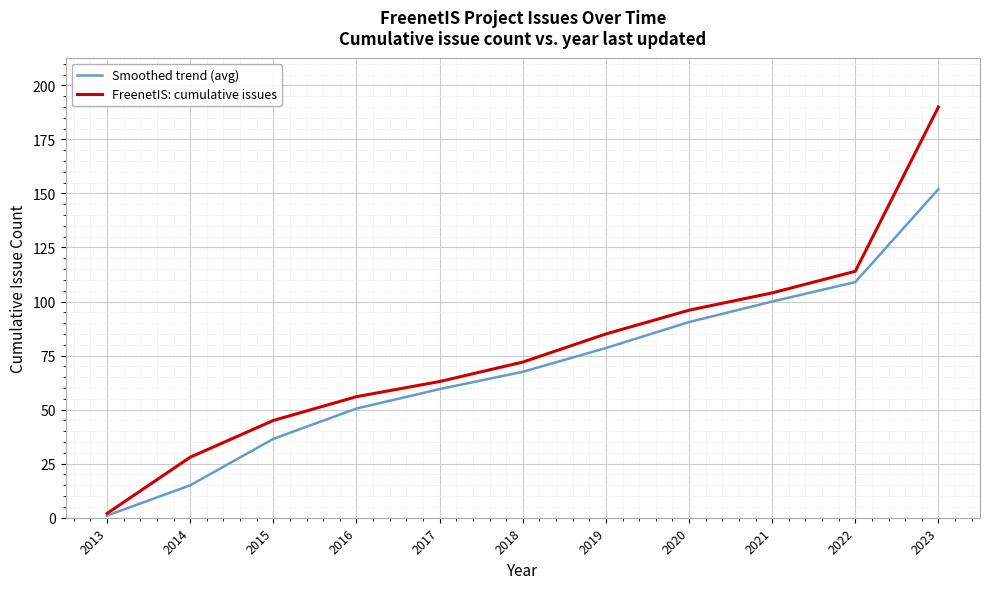

What is the difference between the highest and lowest values at 2018?

4.5